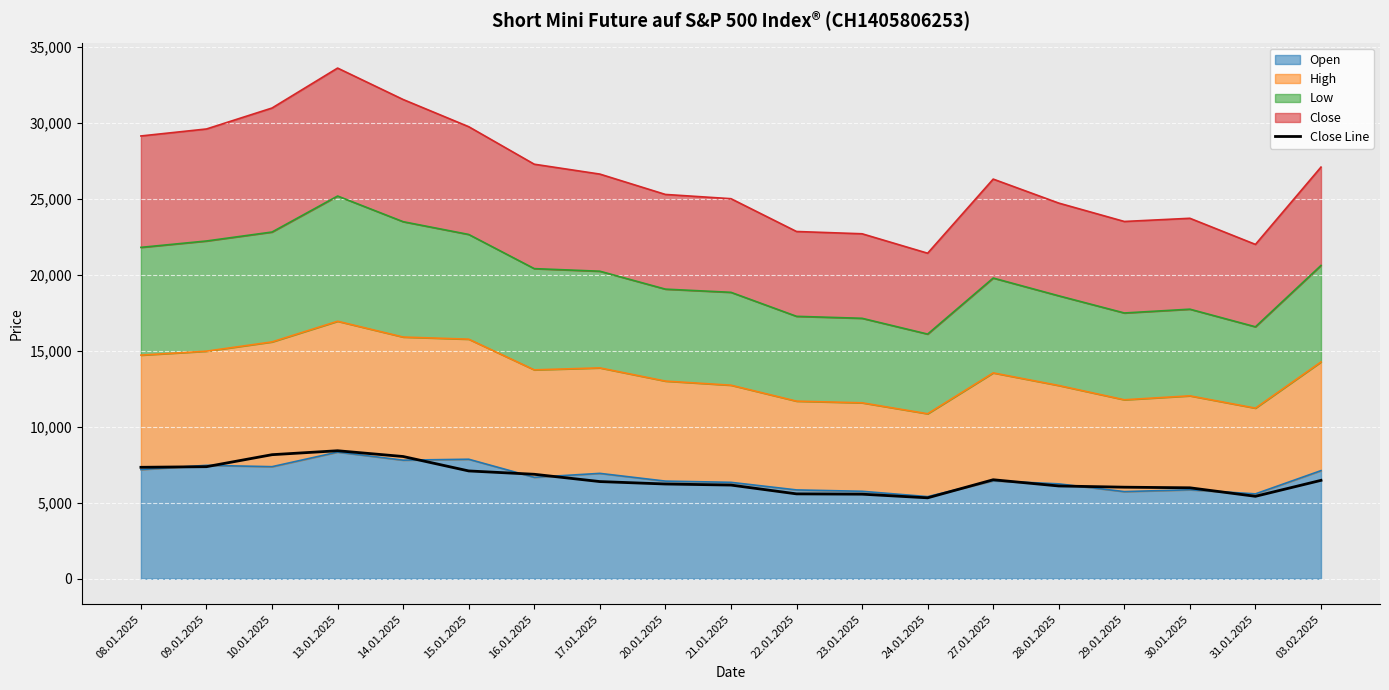

Approximately how many times larger is the value at 30.01.2025 compared to 29.01.2025?

1.0